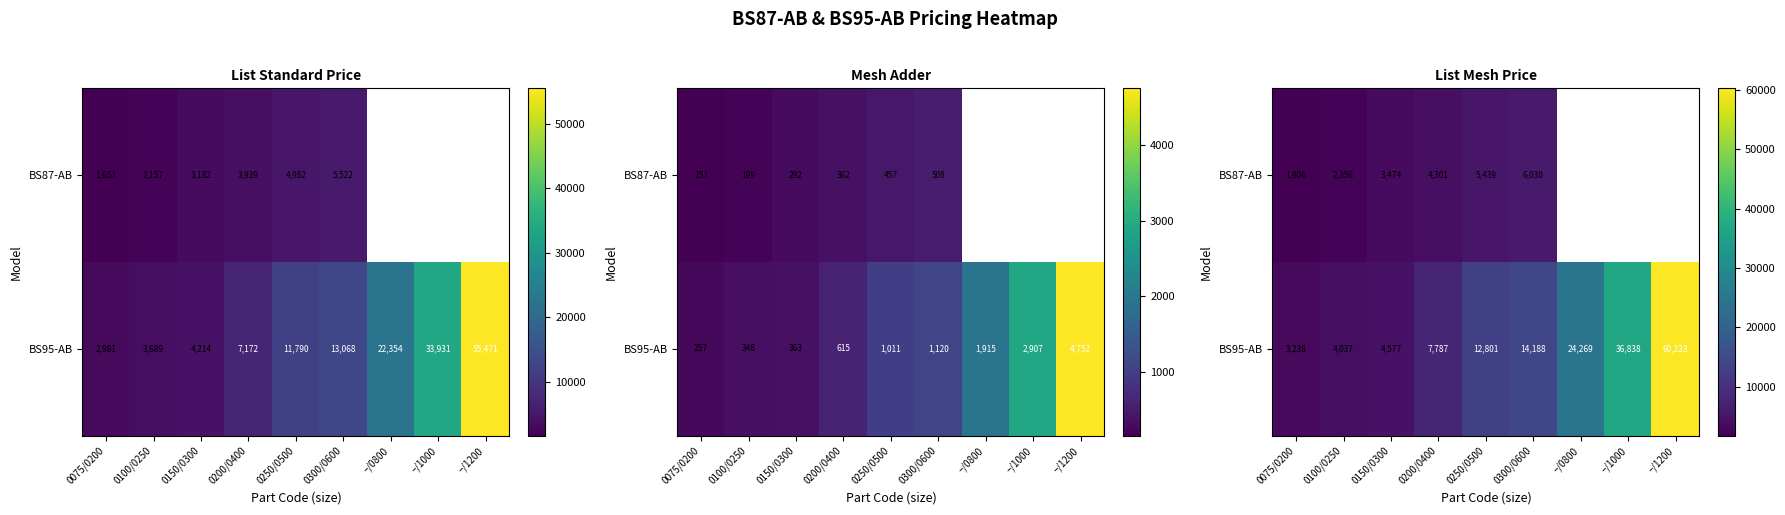

Which category has the lowest value across all series?

0075/0200